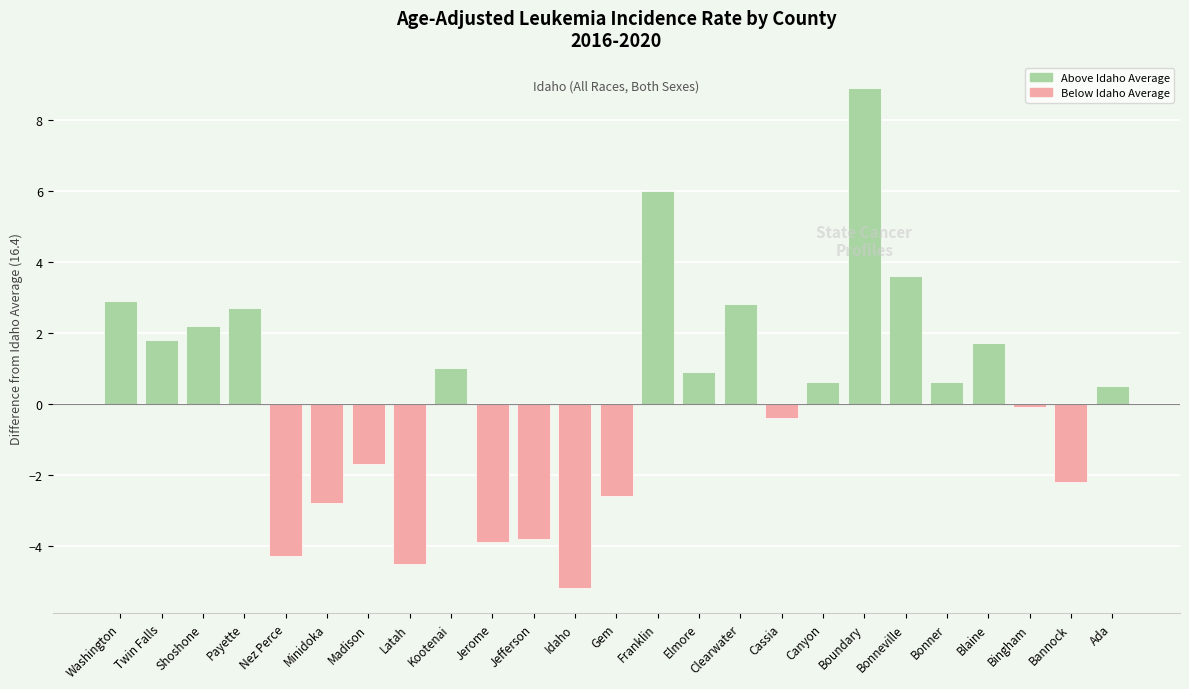

What value does the data have at Washington?

2.9